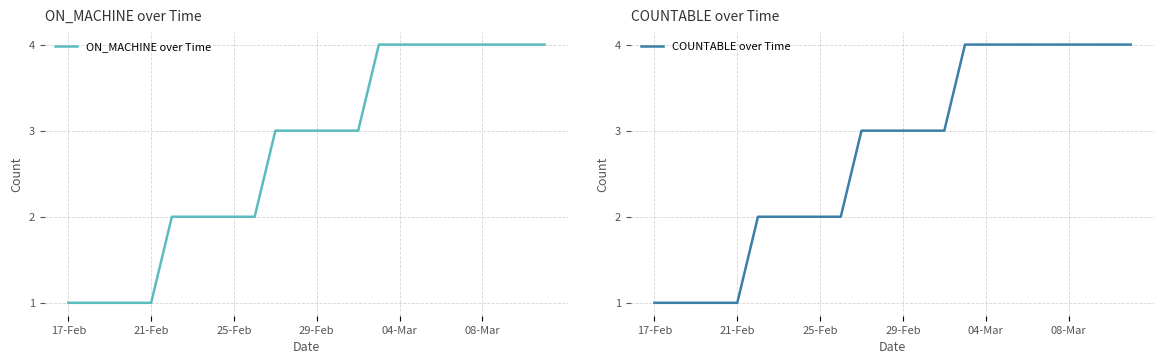

What is the highest value of the ON_MACHINE over Time series?

4